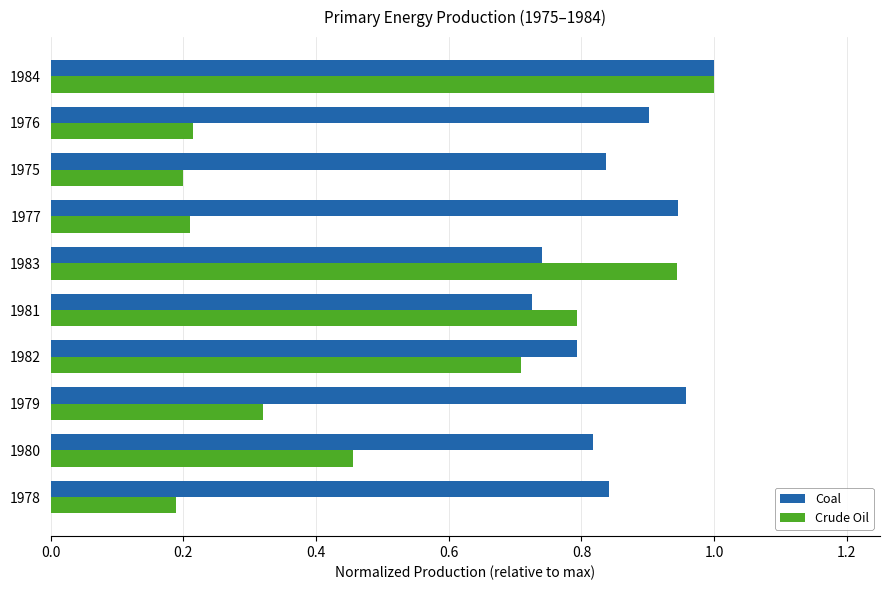

Which series has the largest total across all categories?

Coal